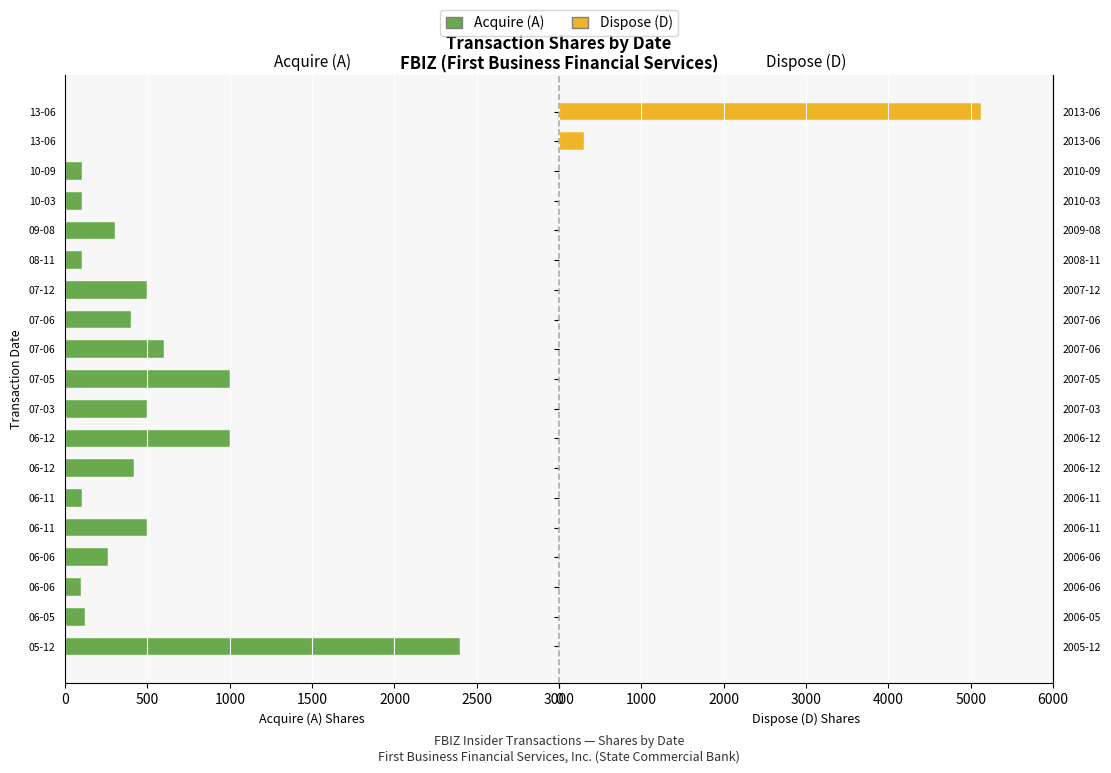

At how many categories does at least one series exceed 3440?

1